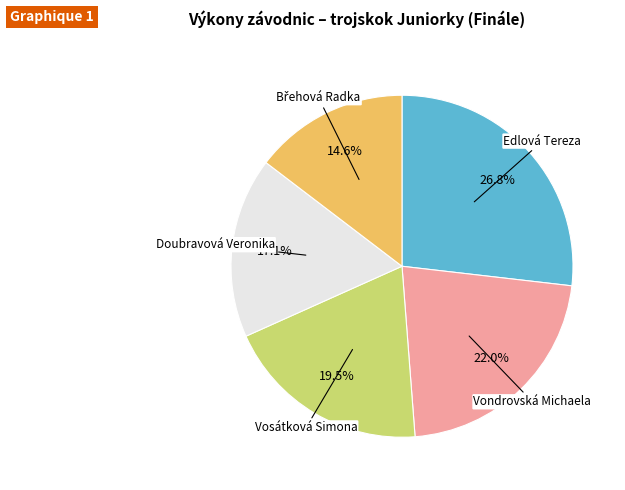

Which slice is the largest?

Edlová Tereza